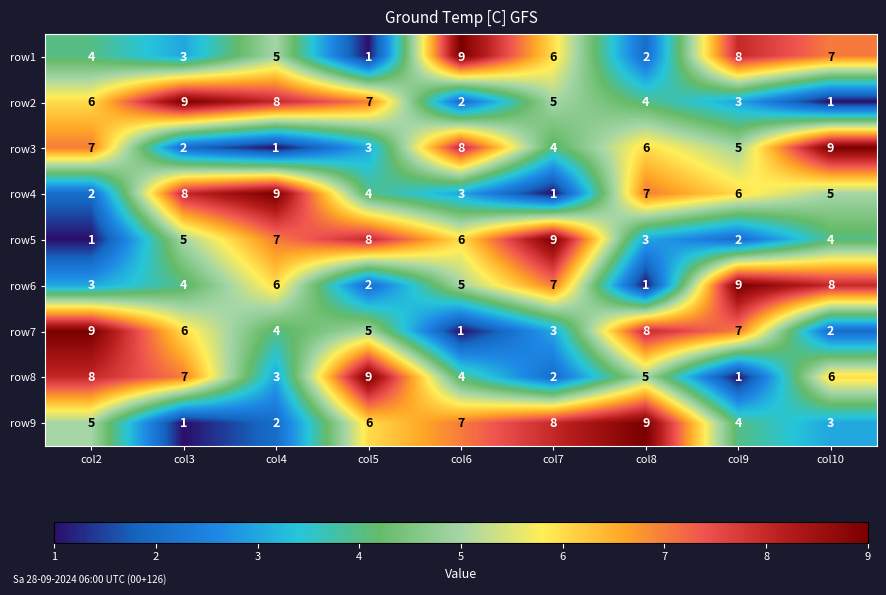

At which label is row9 closest to 5?

col2